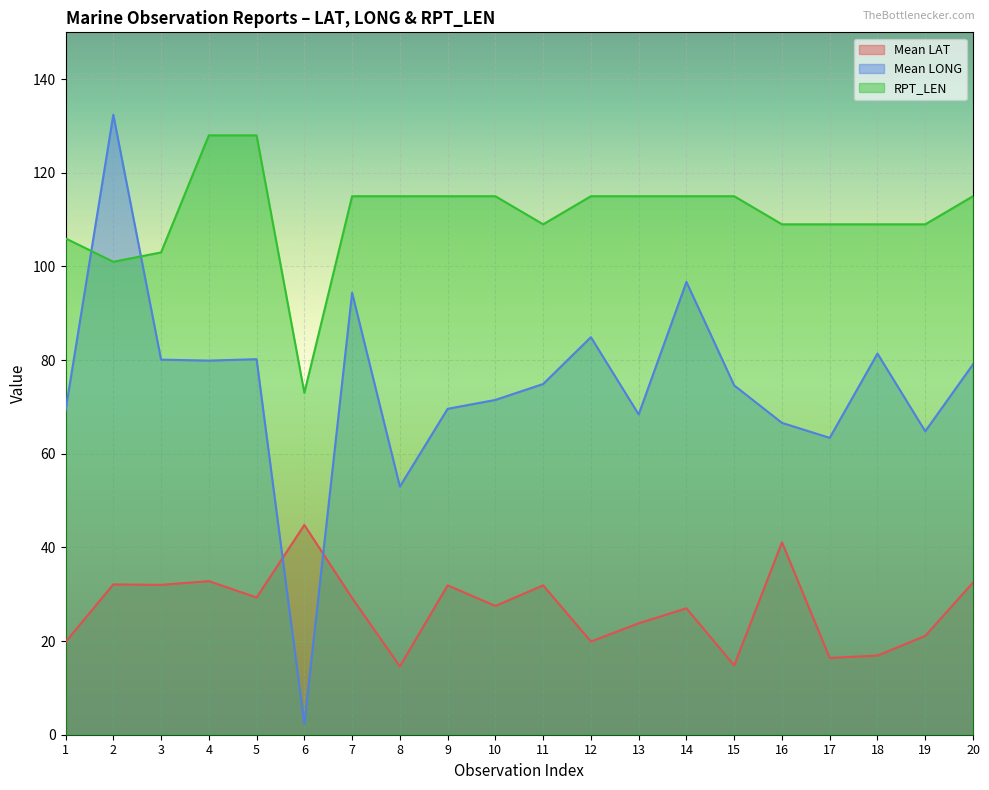

What is the total value across all series at 6?

120.1